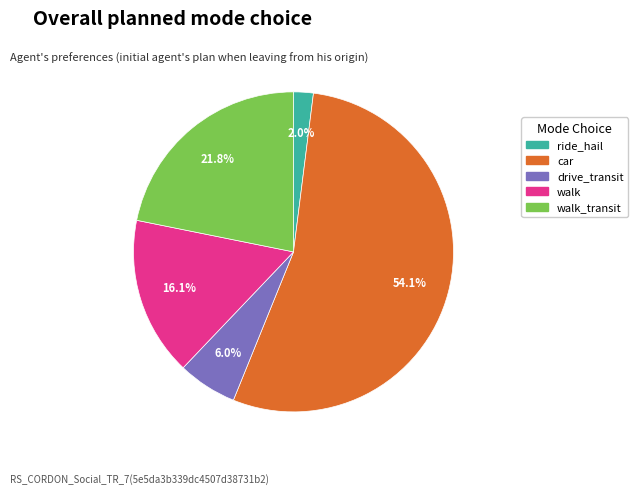

Do ride_hail and walk together represent more than half of the pie?

No